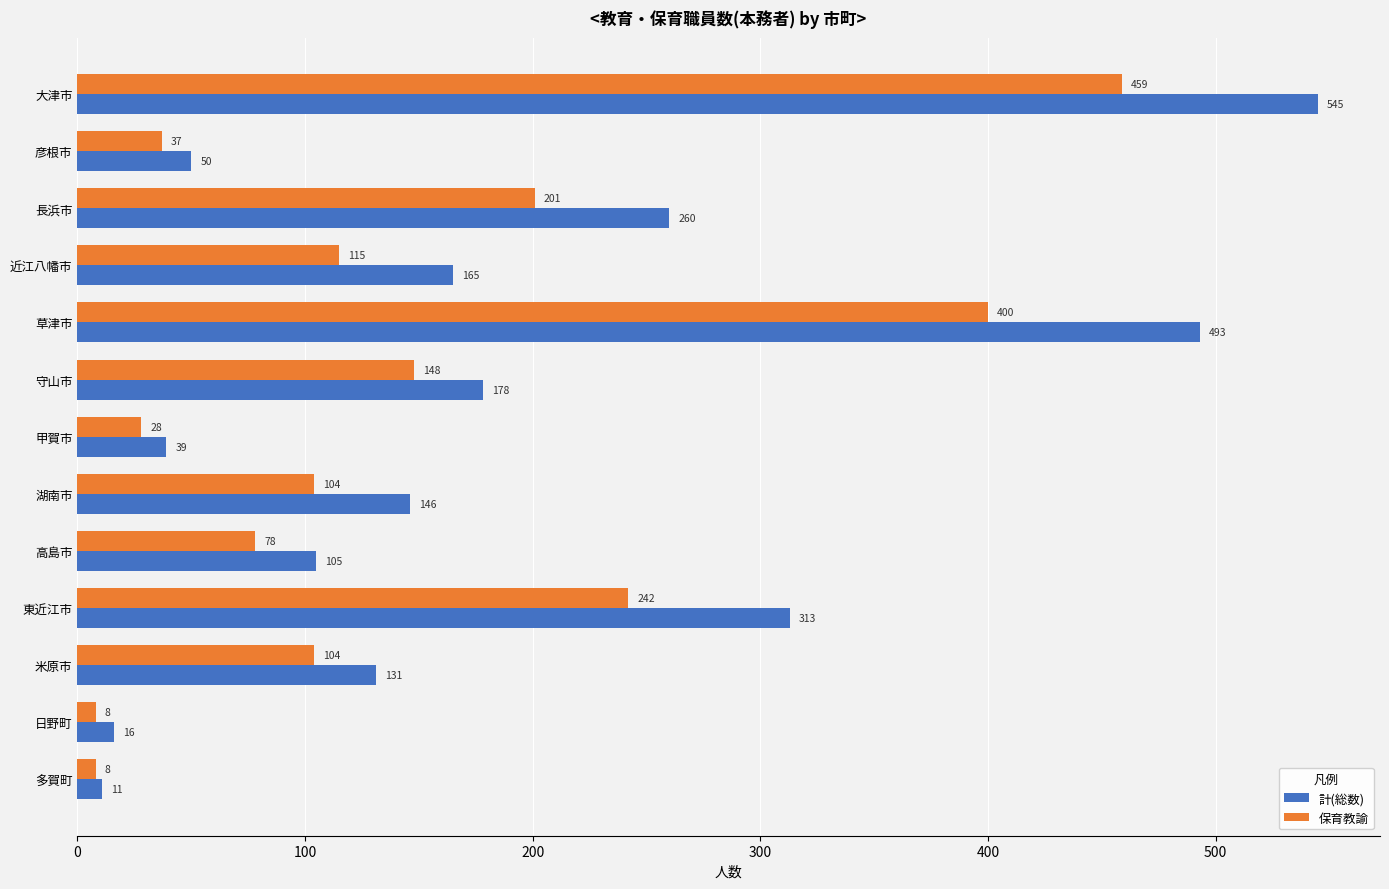

Between 長浜市 and 近江八幡市, which series saw the biggest shift?

計(総数)